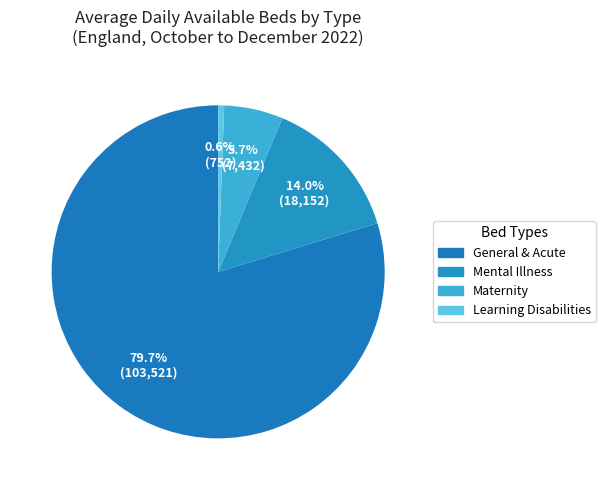

To the nearest percent, what percentage of the pie is Maternity?

6%